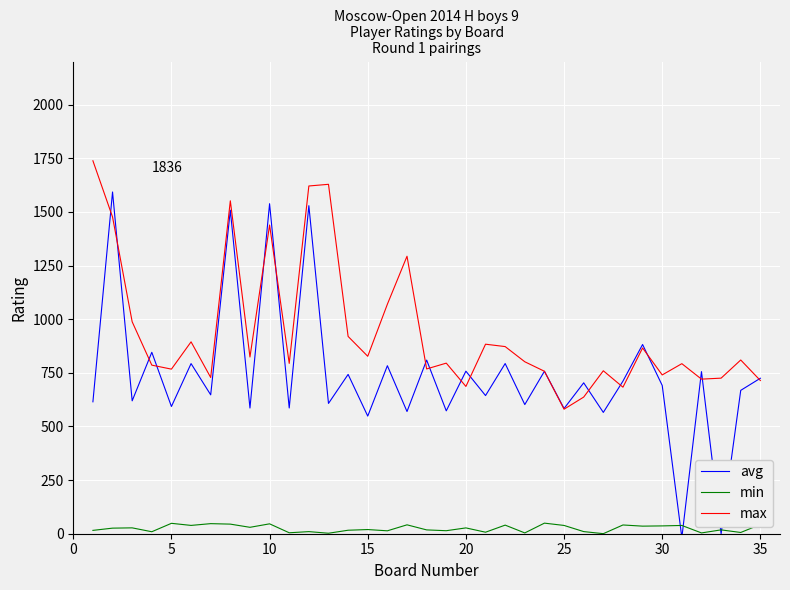

Which series has the largest total across all categories?

max